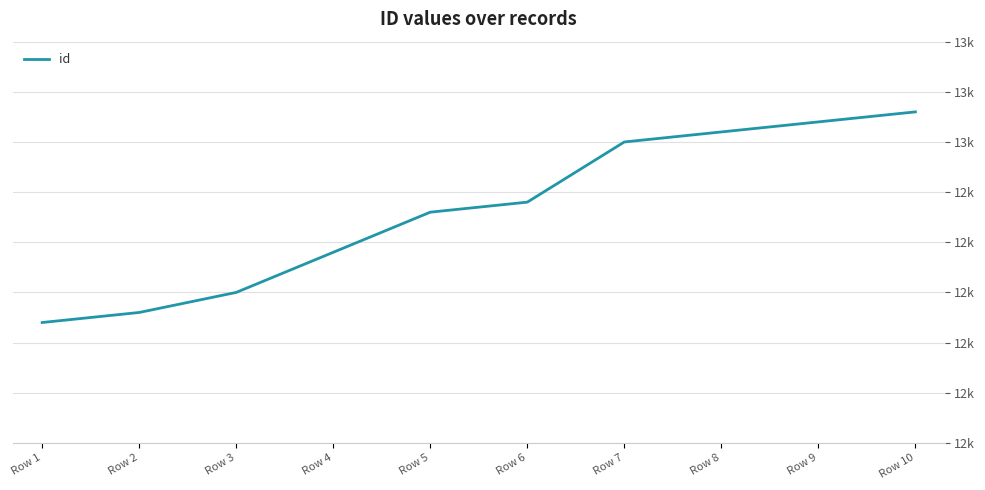

What is the ratio of the value at Row 7 to the value at Row 10?

1.0